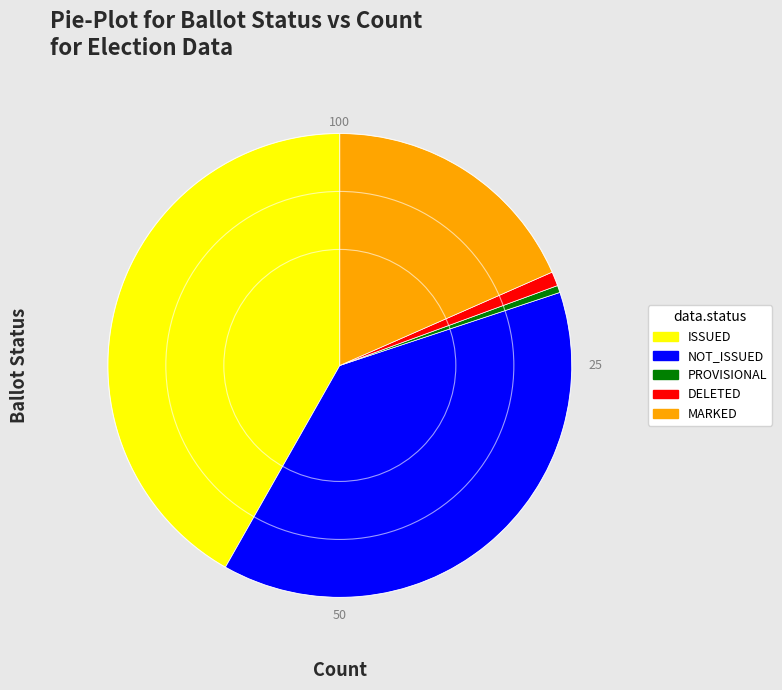

What is the ratio of the value at ISSUED to the value at NOT_ISSUED?

1.1